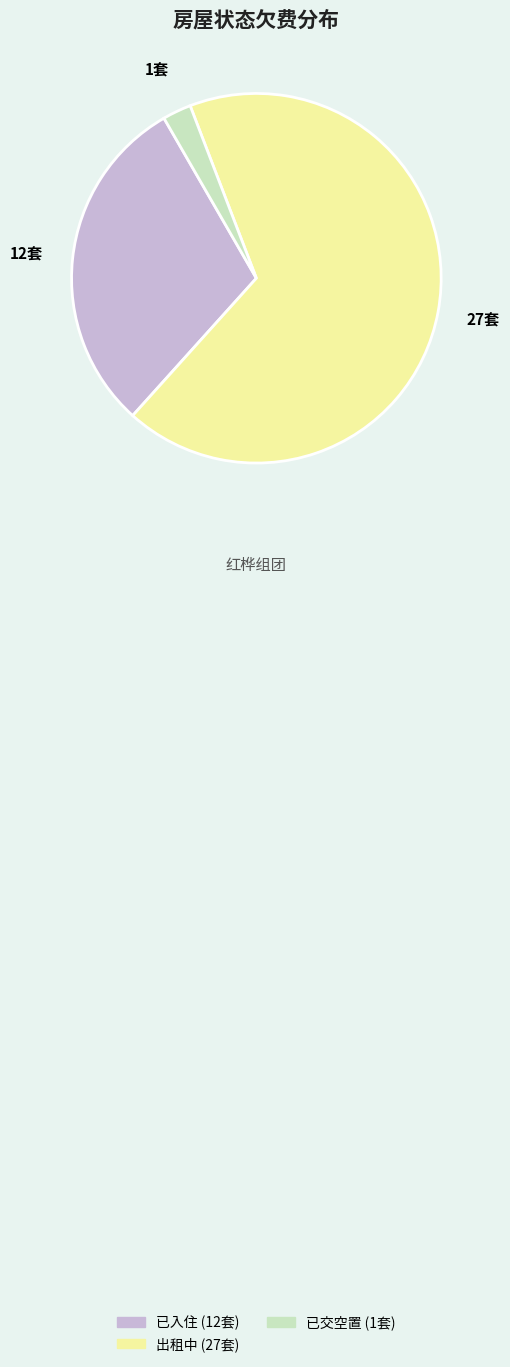

How many slices are in this pie chart?

3